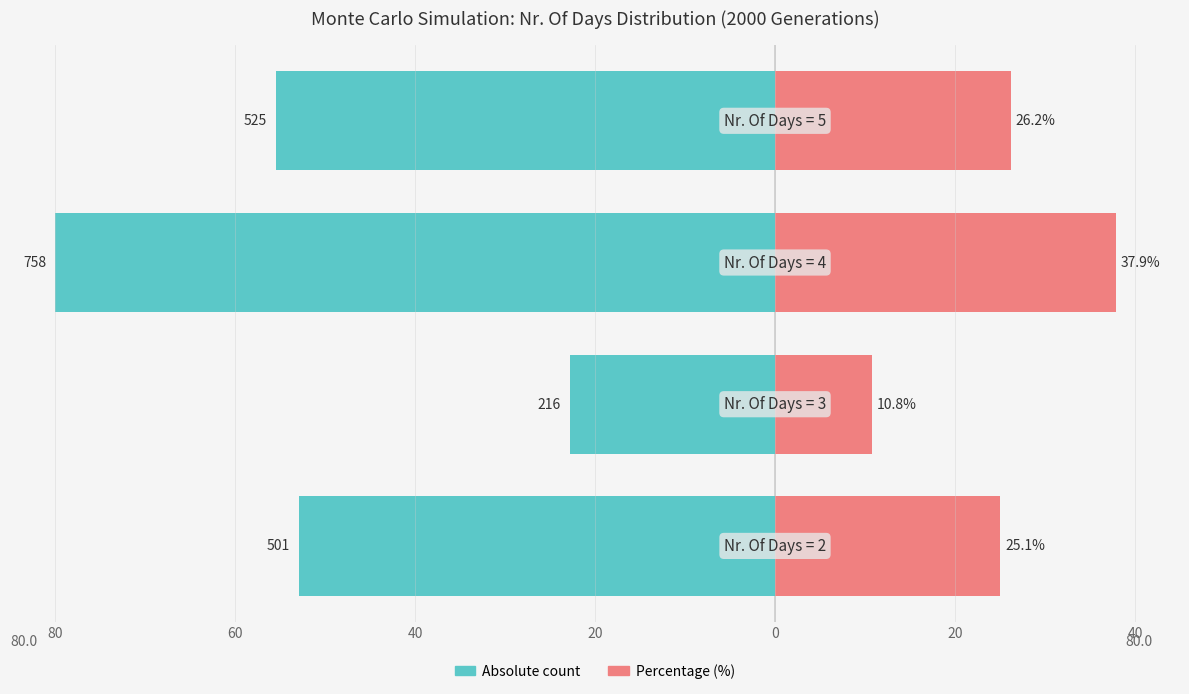

What is the value of the Absolute bar at the 1st from the left?

-52.9